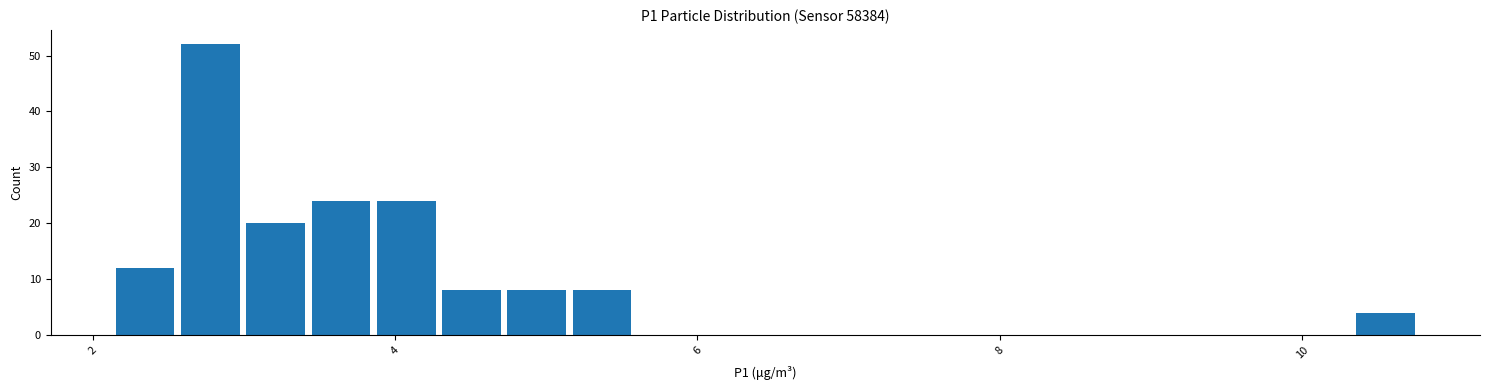

Around what value on the x-axis is the tallest bar? Give the approximate position of its centre, as read against the axis.

2.8